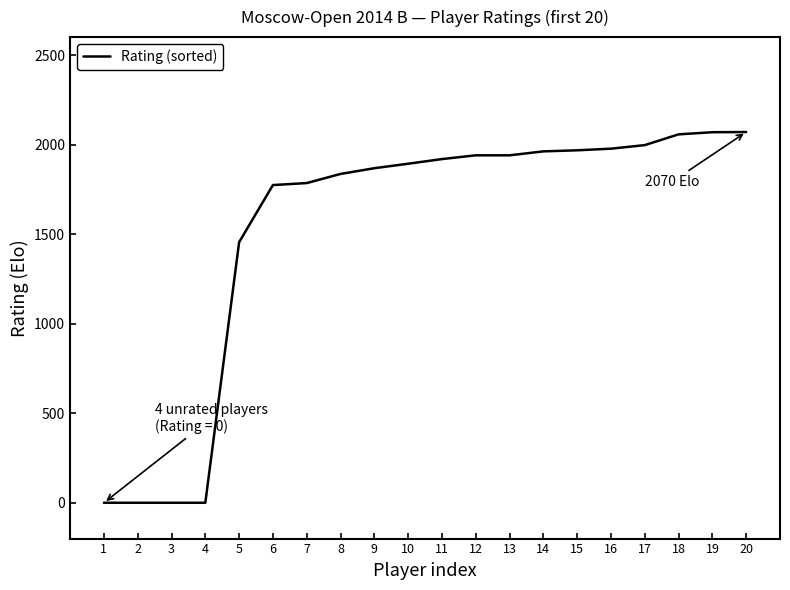

How many categories are shown in the chart?

20